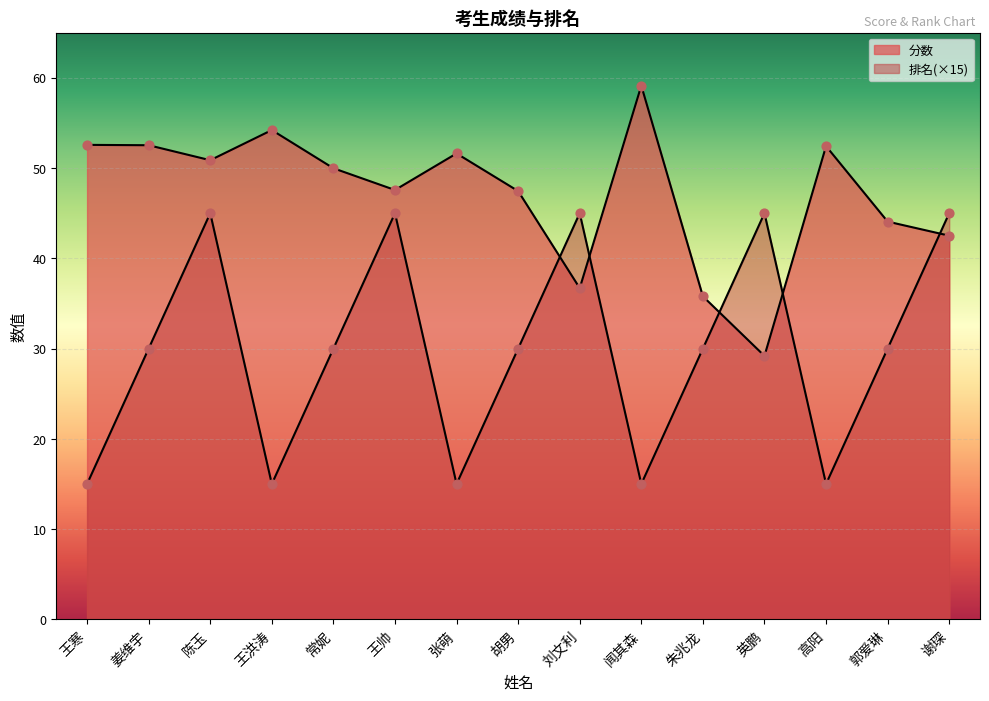

Which series reaches the maximum Y coordinate?

分数